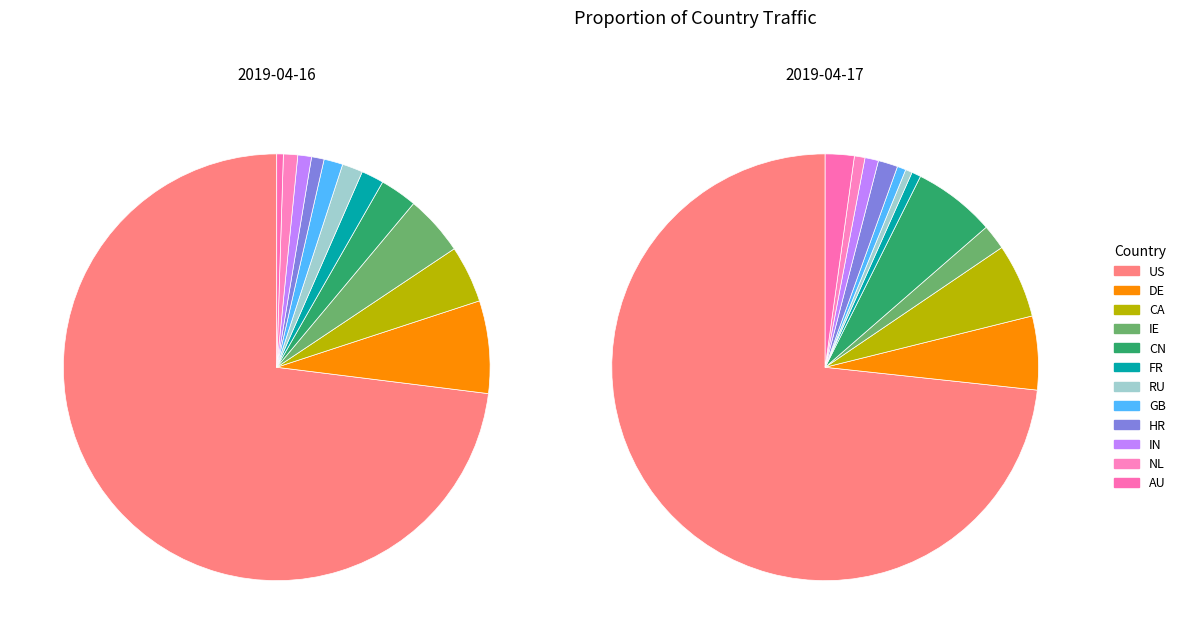

How many slices are in this pie chart?

12